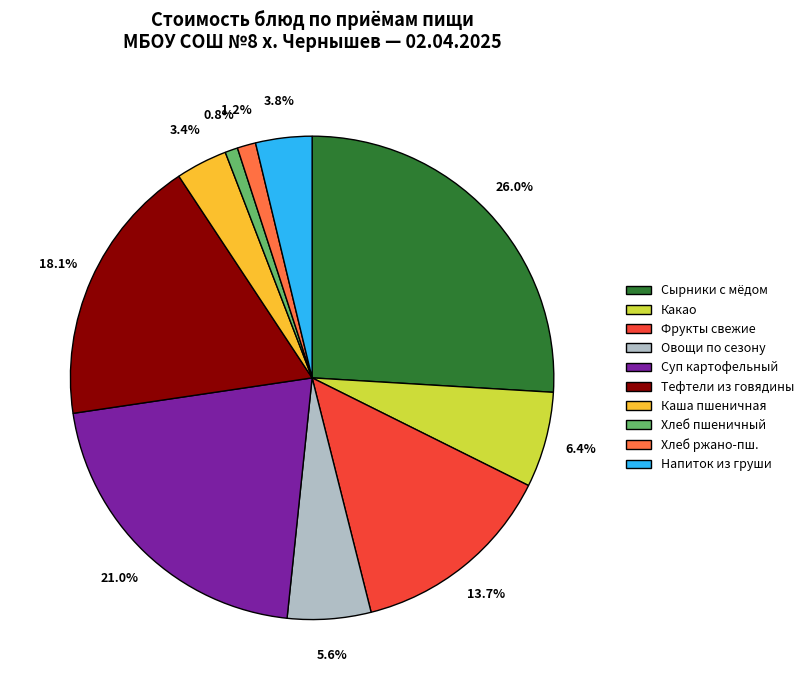

Does any single category account for the majority?

No